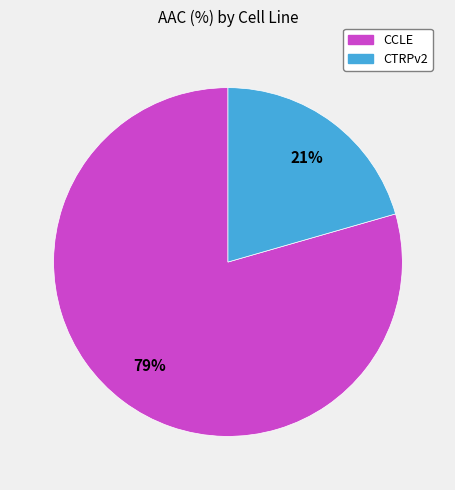

Between CCLE and CTRPv2, which is larger?

CCLE